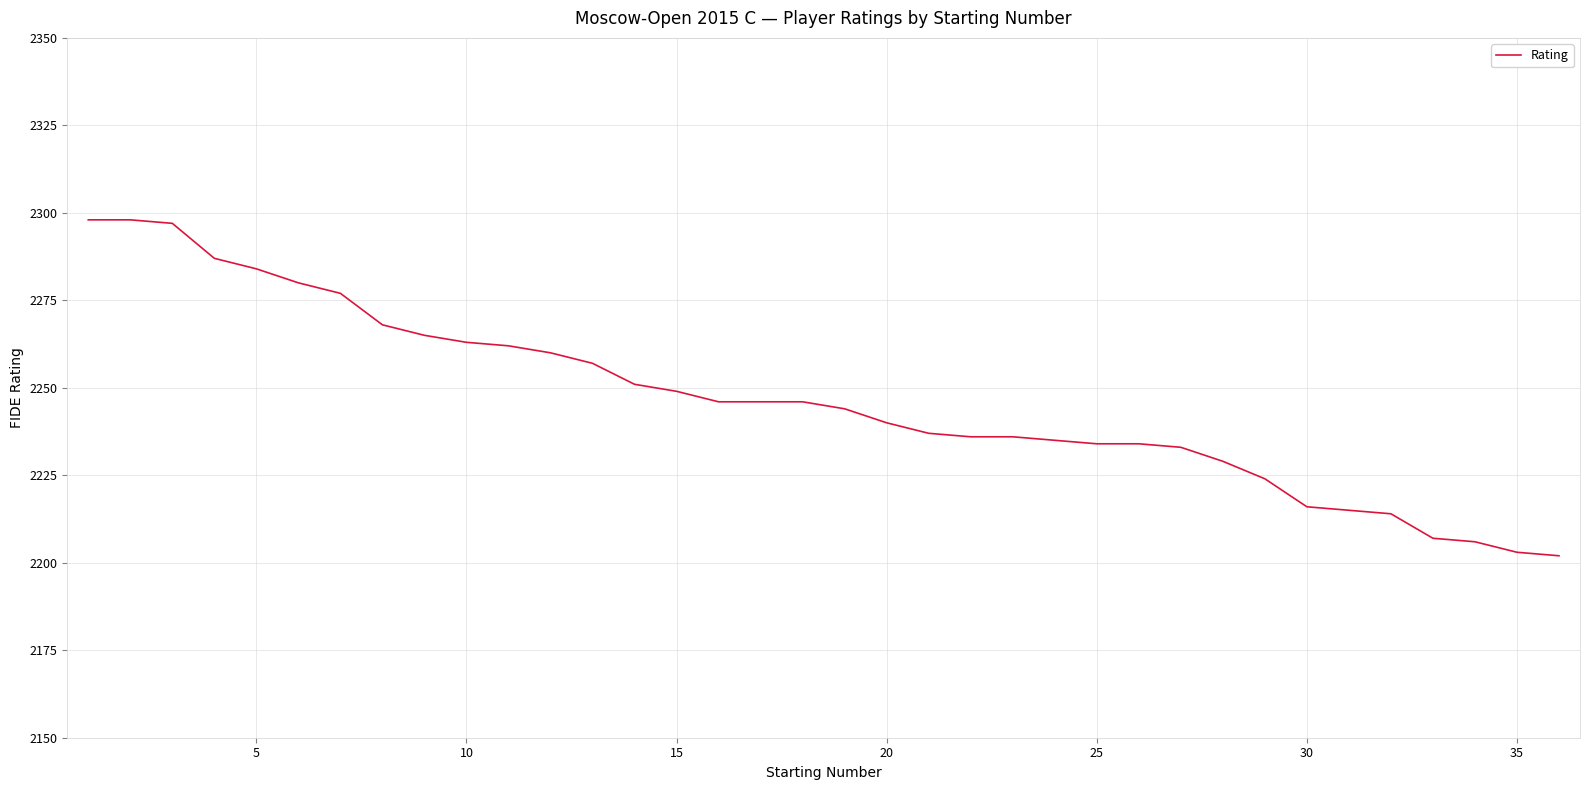

What is the minimum value shown in the chart?

2202